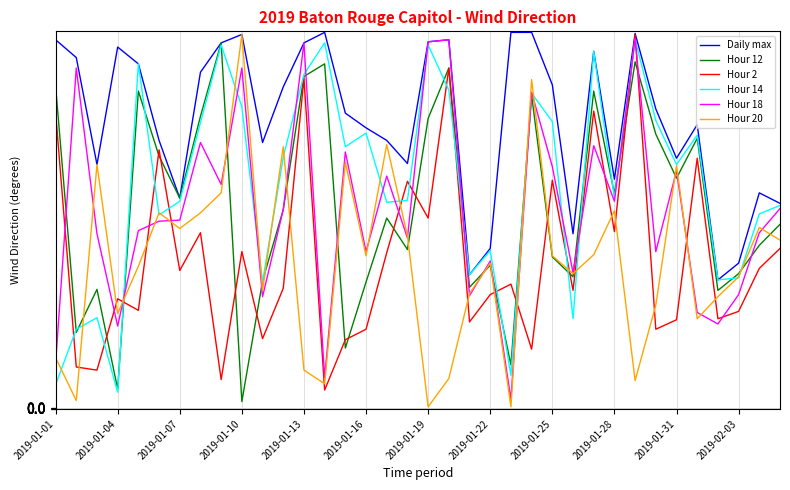

In Hour 20, how many points are lower than both neighbors (excluding endpoints)?

11